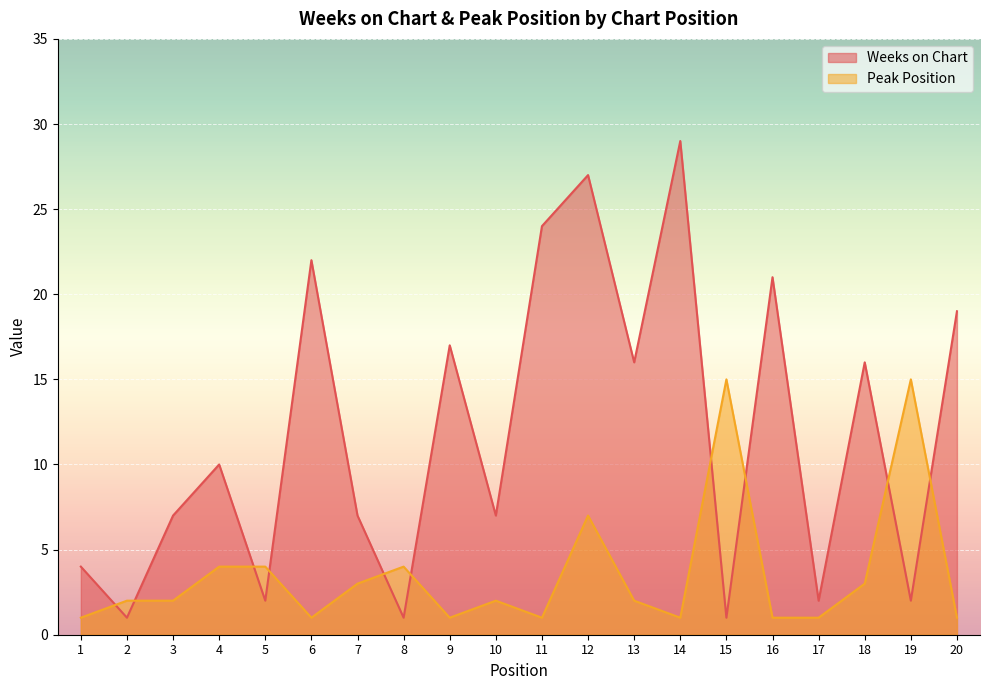

How many data points in Weeks on Chart are less than 10?

10